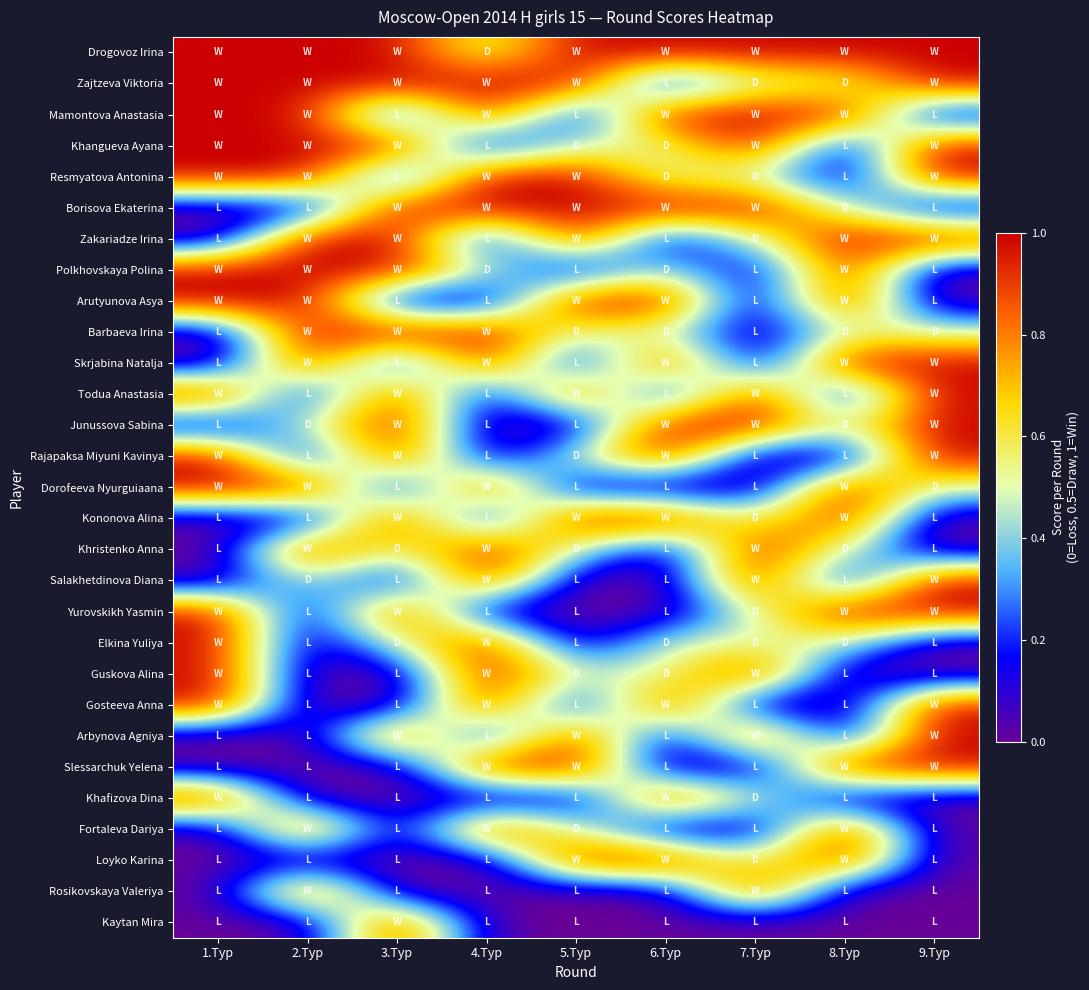

Count the Arbynova Agniya values in the range 0 to 1.

9